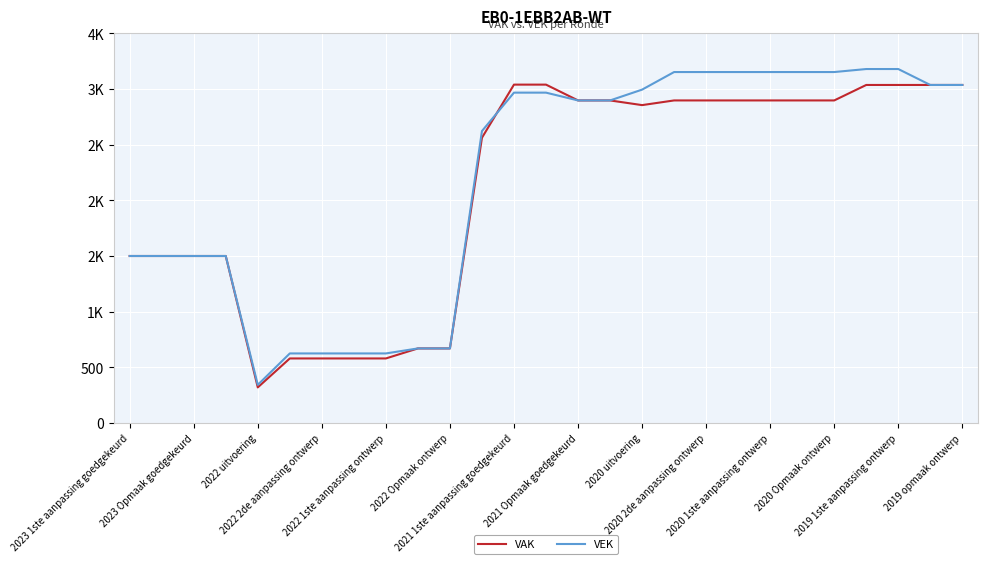

In VAK, how many points are lower than both neighbors (excluding endpoints)?

2